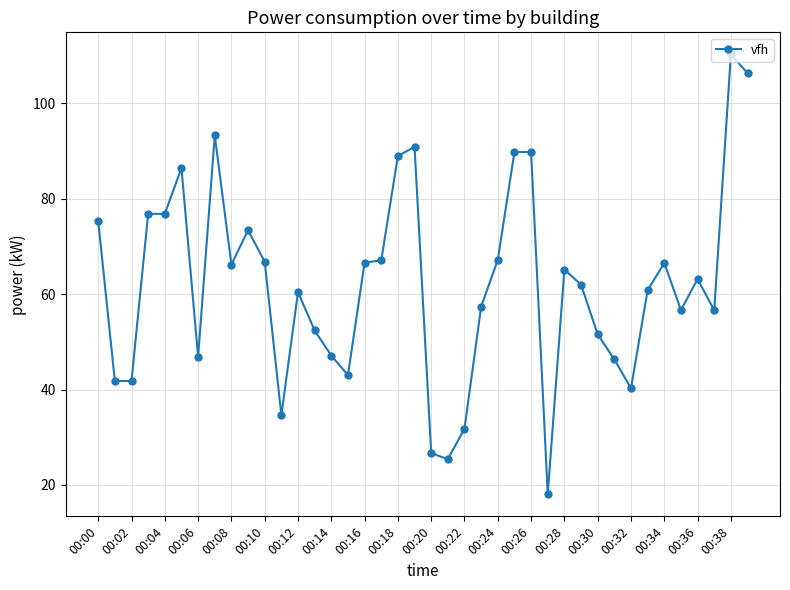

What is the average value?

62.2